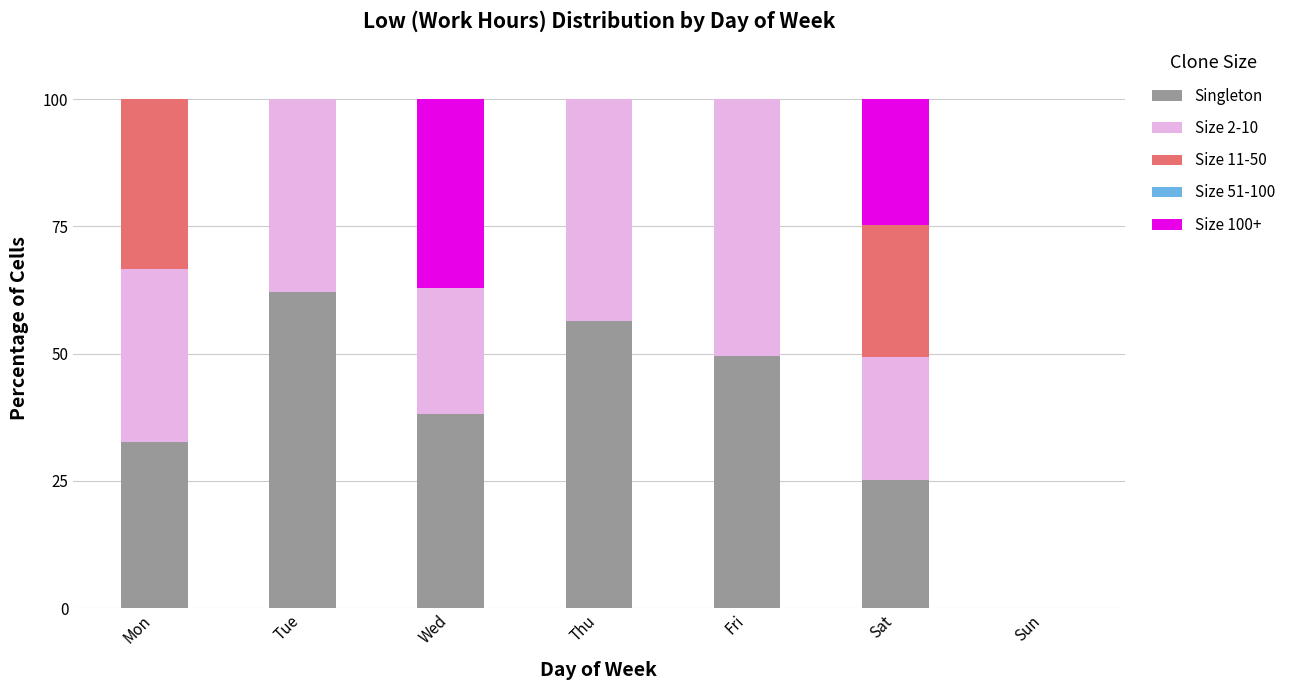

Read the Singleton value at Sat.

25.3